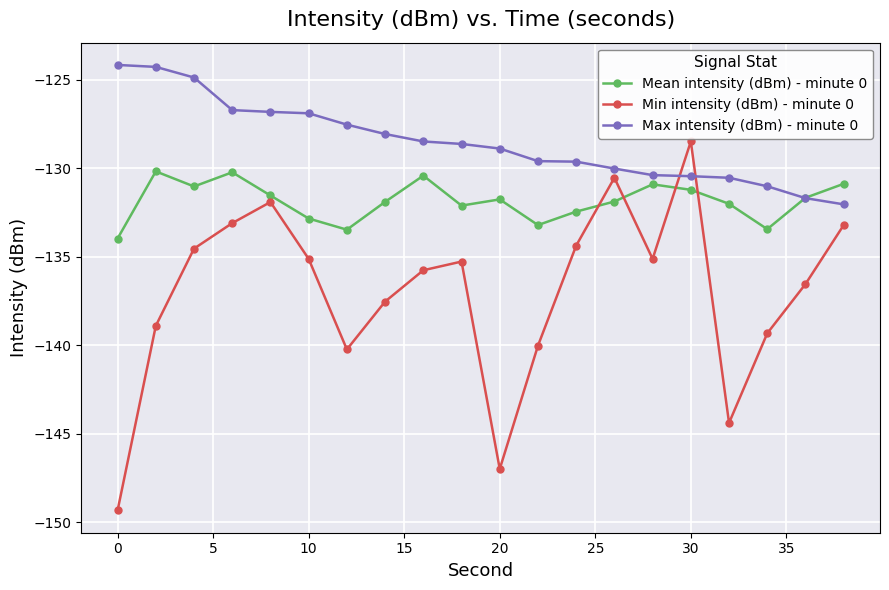

Which series has the largest total across all categories?

Max intensity (dBm) - minute 0